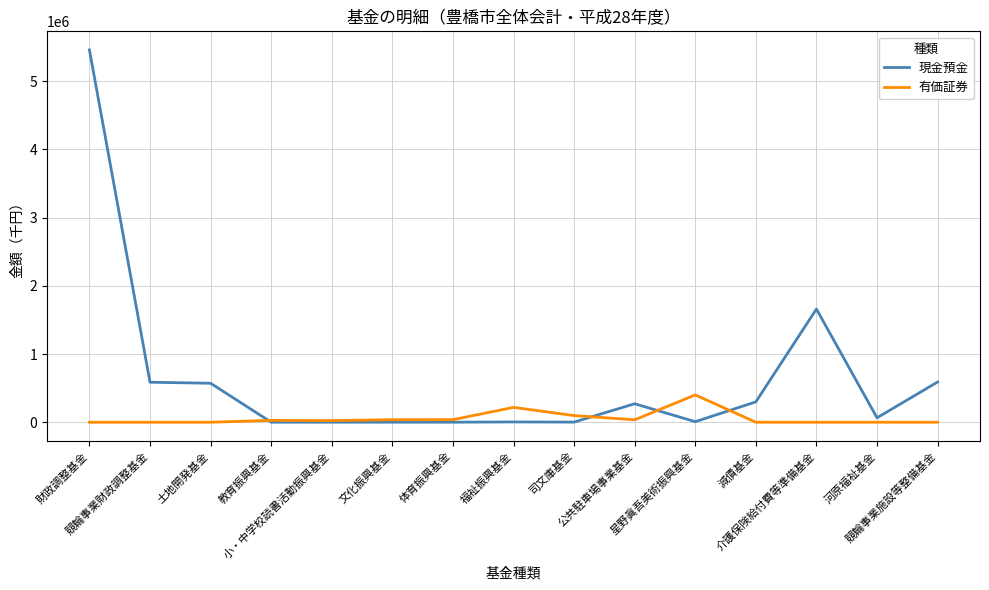

What is the difference between the second highest and second lowest values in the 有価証券 series?

217962